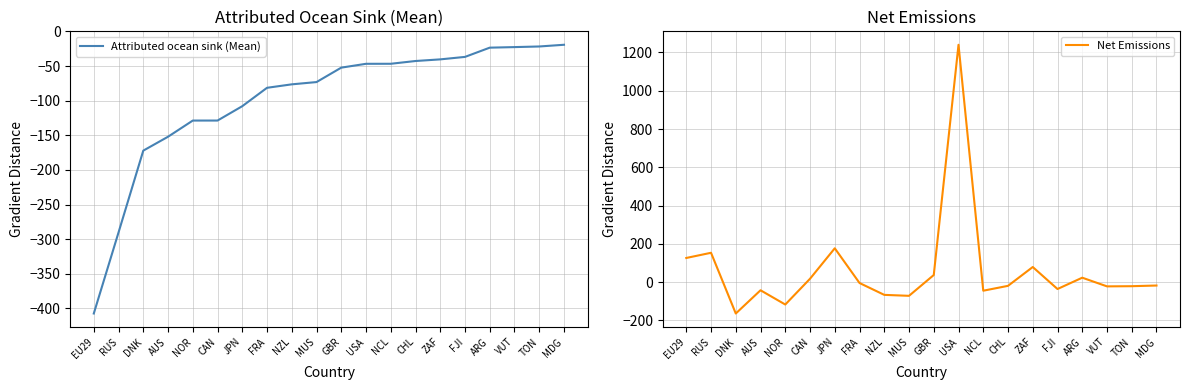

At which label is Attributed ocean sink (Mean) closest to -213?

DNK